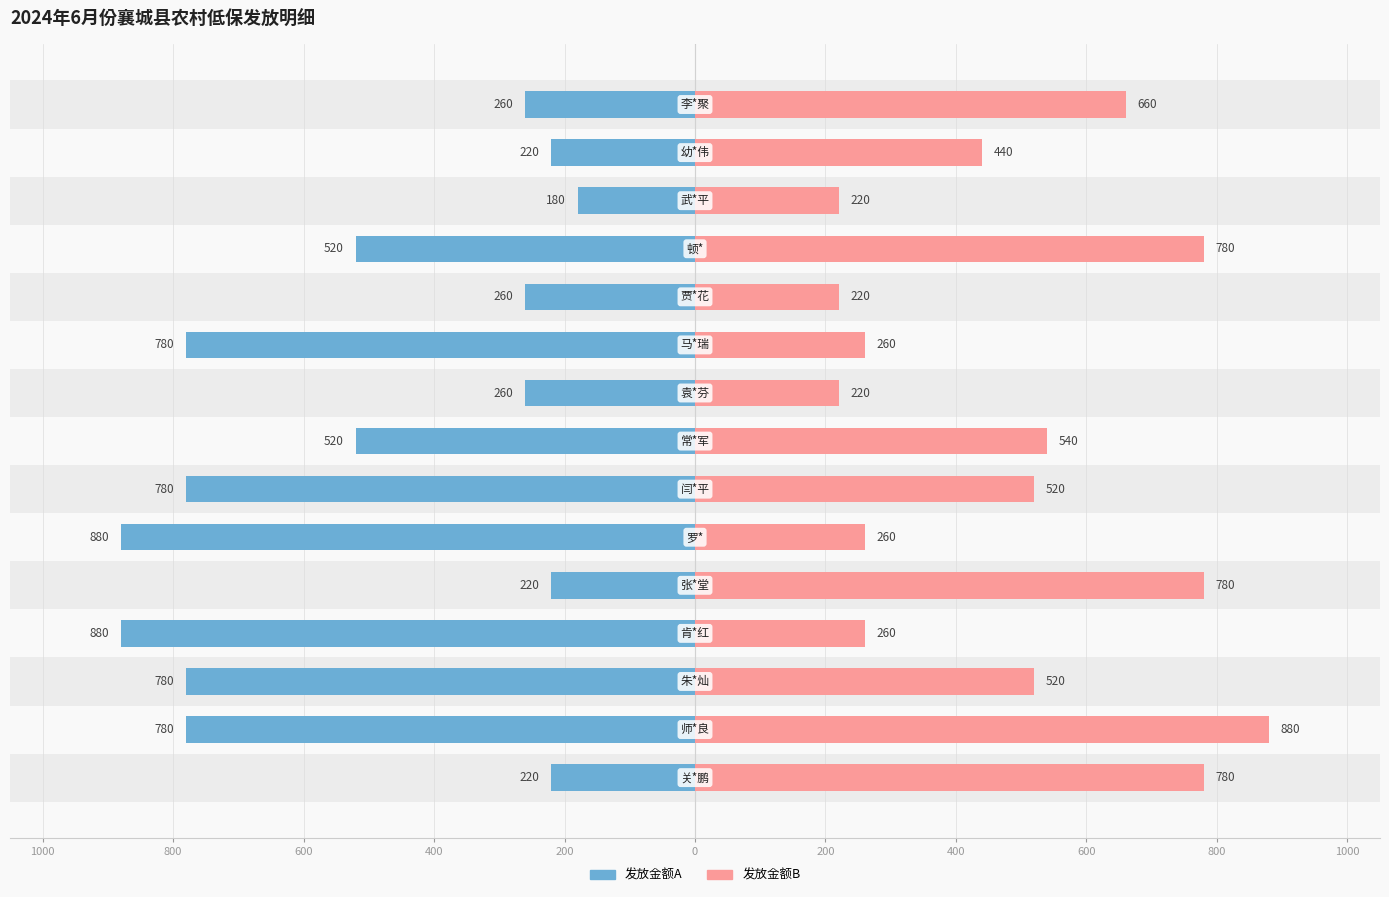

What is the difference between the highest and lowest values at 200?

560